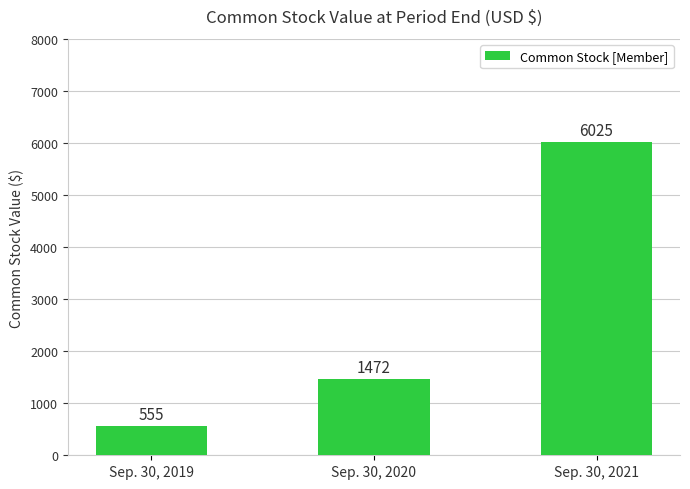

True or false: the data shows 555 at Sep. 30, 2019.

True